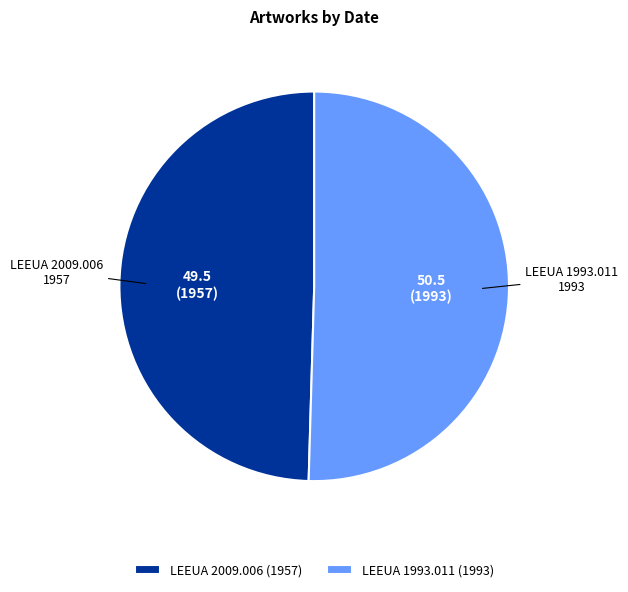

The LEEUA 2009.006 slice represents 35% of the pie. True or false?

False